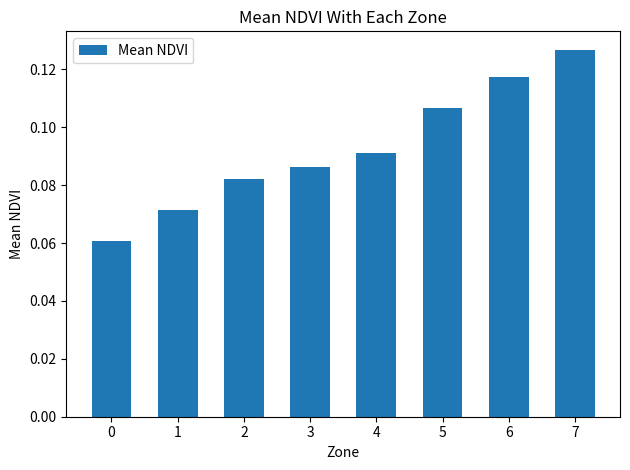

What is the change in value from 1 to 7?

+0.1